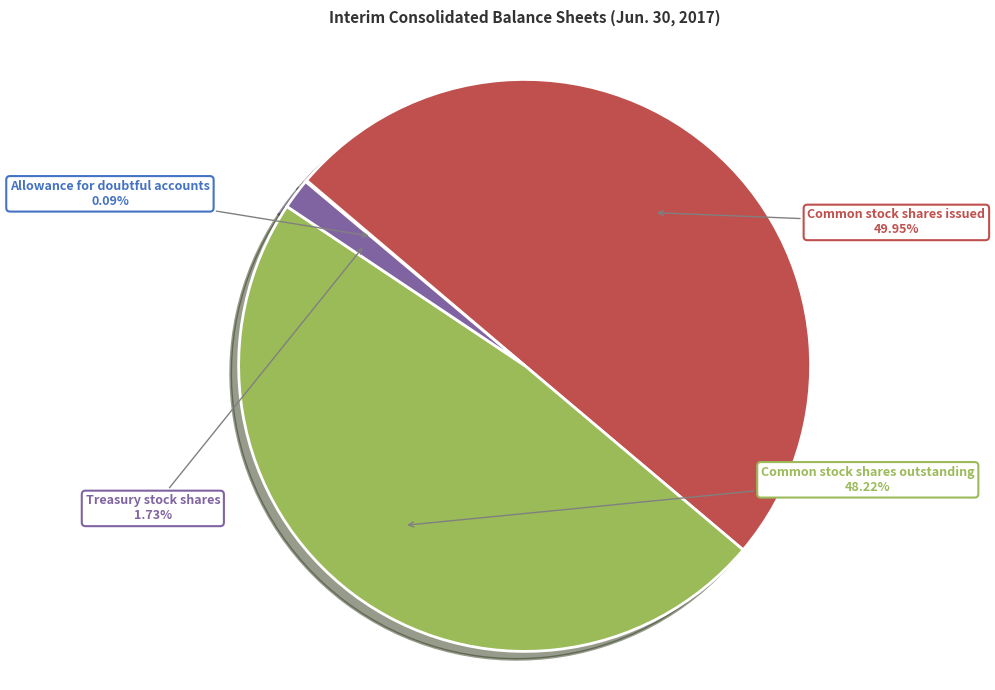

To the nearest percent, what is the average slice percentage?

25%